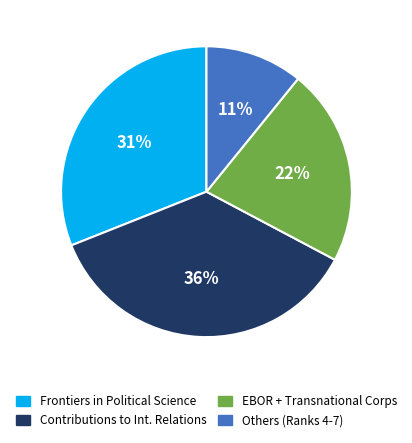

Is there any slice that represents more than half of the pie?

No